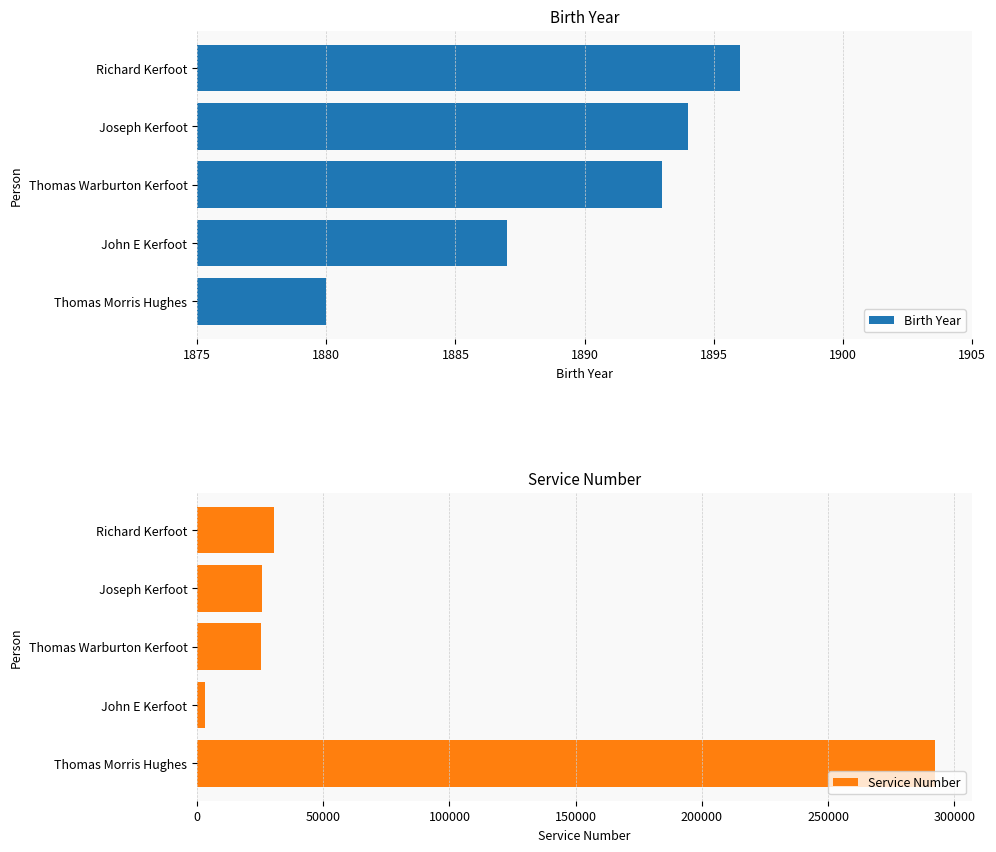

Rank the categories by Birth Year value from lowest to highest.

Thomas Morris Hughes, John E Kerfoot, Thomas Warburton Kerfoot, Joseph Kerfoot, Richard Kerfoot